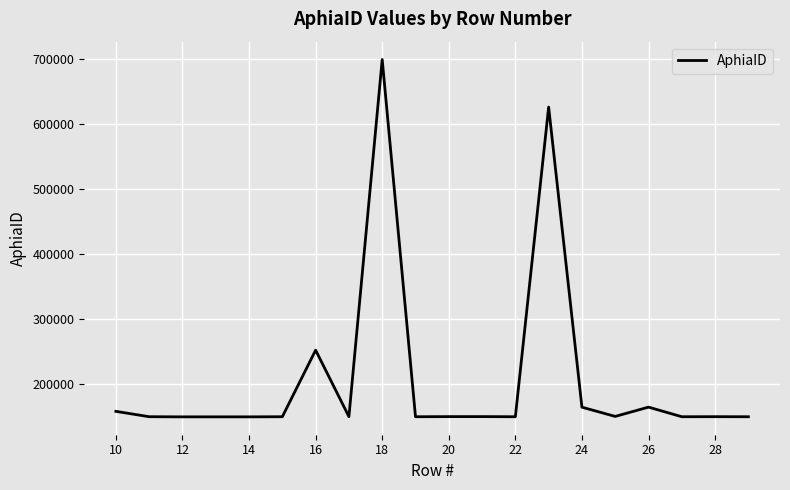

What is the greatest value displayed?

699641